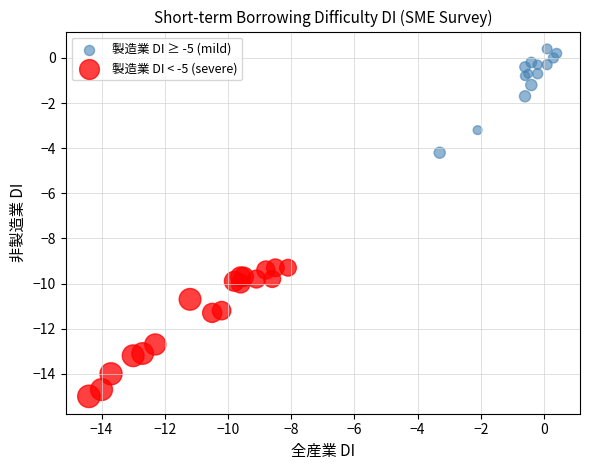

Which series has the largest Y range (max minus min)?

製造業 DI < -5 (severe)